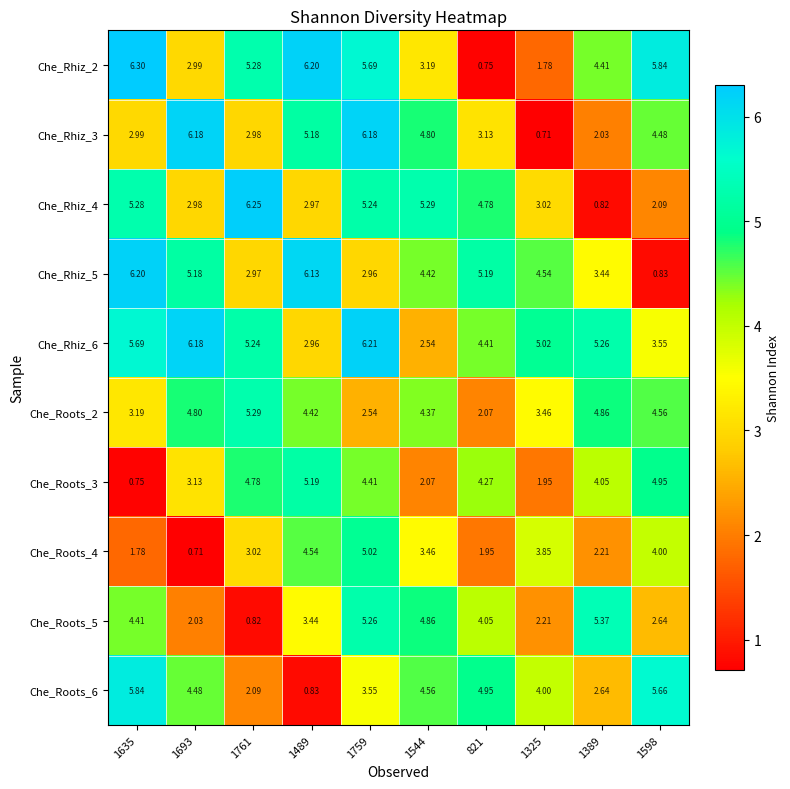

Is the value of Che_Roots_3 at 1635 greater than the value of Che_Rhiz_3 at 821?

No